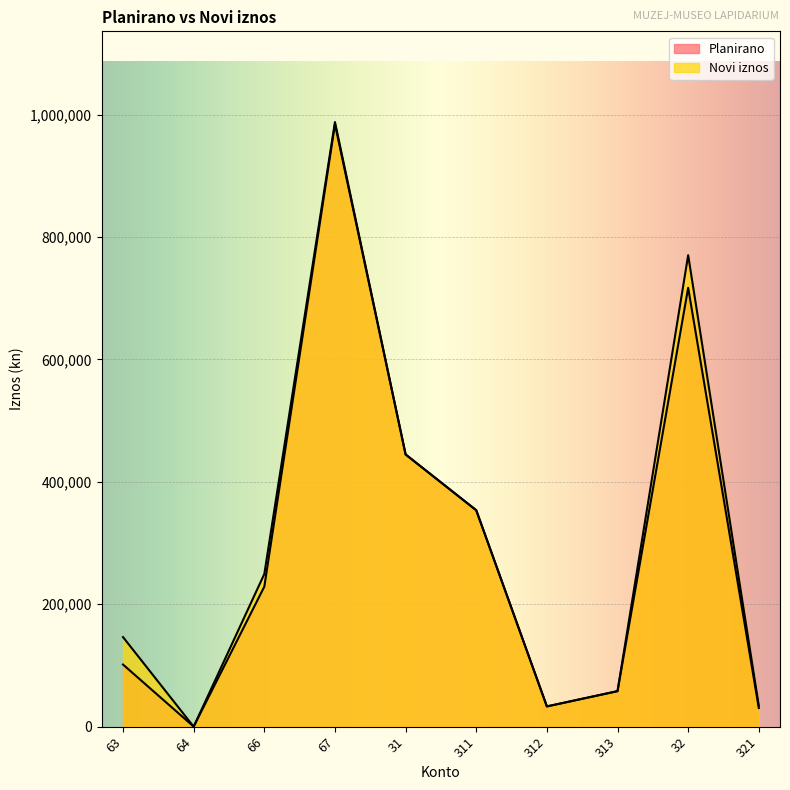

Reading right to left, list all the values displayed in this chart.

Planirano: 321=30500	32=717000	313=58041	312=33100	311=353562	31=444703	67=984203	66=228800	64=200	63=101500
Novi iznos: 321=34120	32=770250	313=58041	312=33100	311=353562	31=444703	67=987753	66=249400	64=0	63=146300